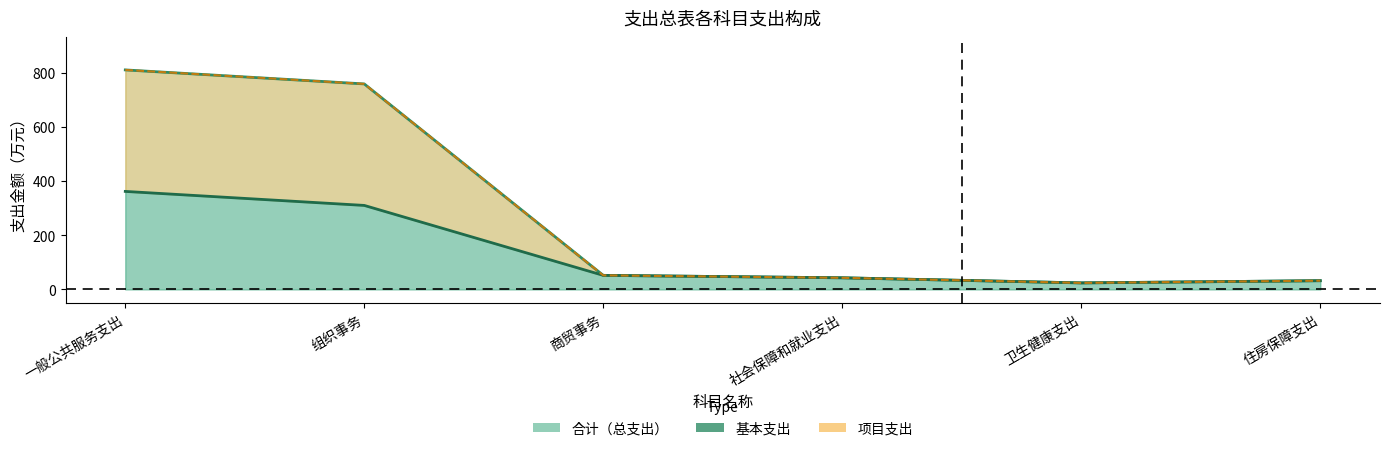

How many data points in 合计 are above 51?

3